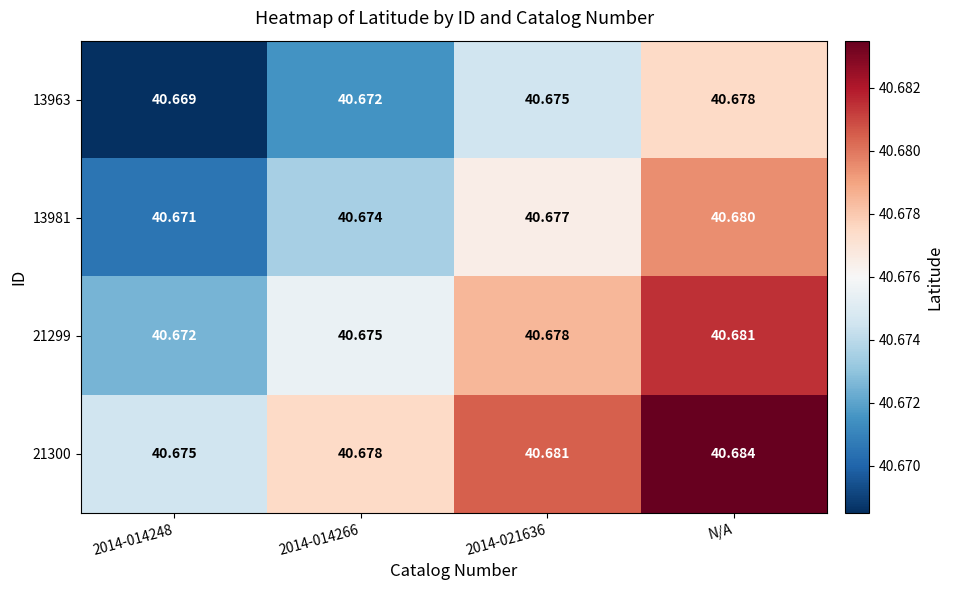

Rank the series by their average value, from highest to lowest.

21300, 21299, 13981, 13963